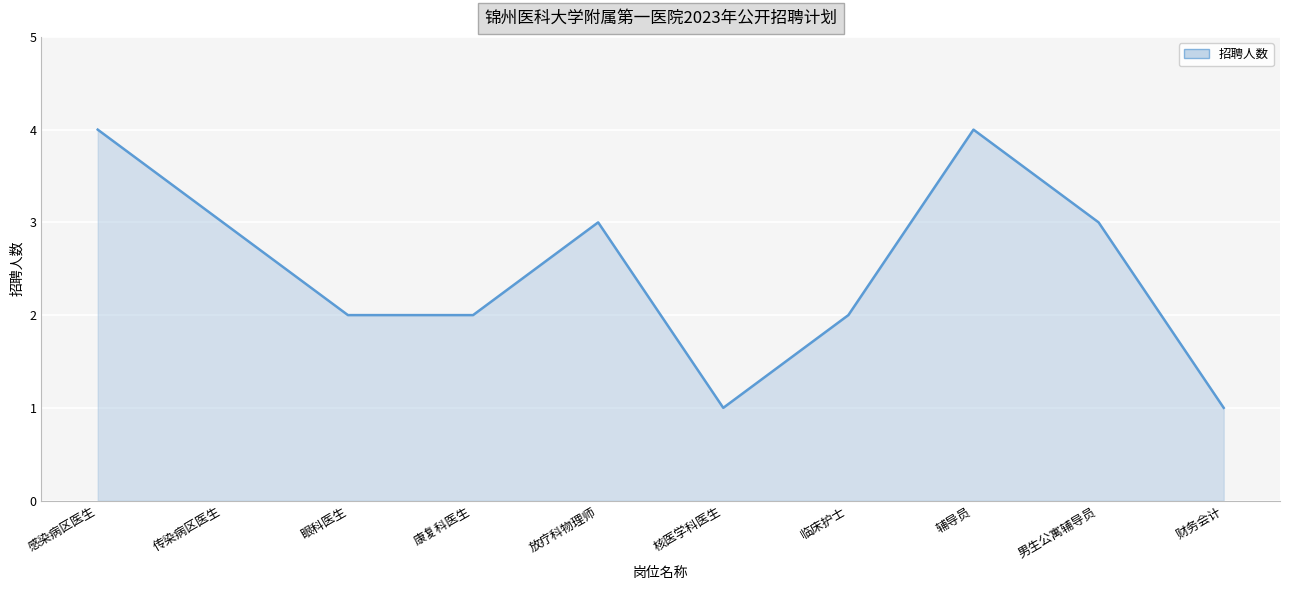

True or false: the data shows 1 at 康复科医生.

False